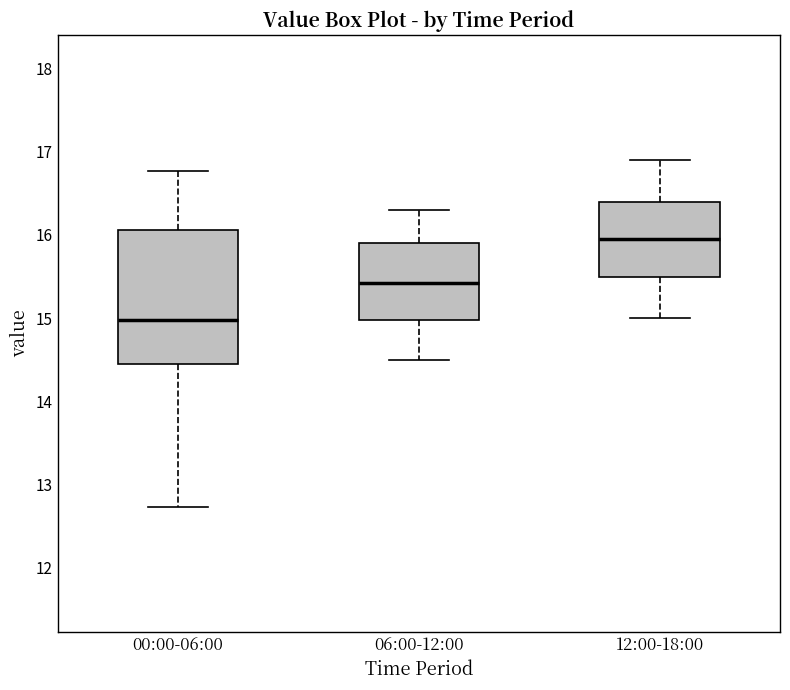

Reading left to right, read every box against the y-axis: the position of its median line, the range the box covers, and the ends of its whiskers. The values are not printed on the chart, so give them approximately, as read against the axis.

00:00-06:00: median 15.0, box 14.5 to 16.1, whiskers 12.7 to 16.8
06:00-12:00: median 15.4, box 15.0 to 15.9, whiskers 14.5 to 16.3
12:00-18:00: median 16.0, box 15.5 to 16.4, whiskers 15.0 to 16.9